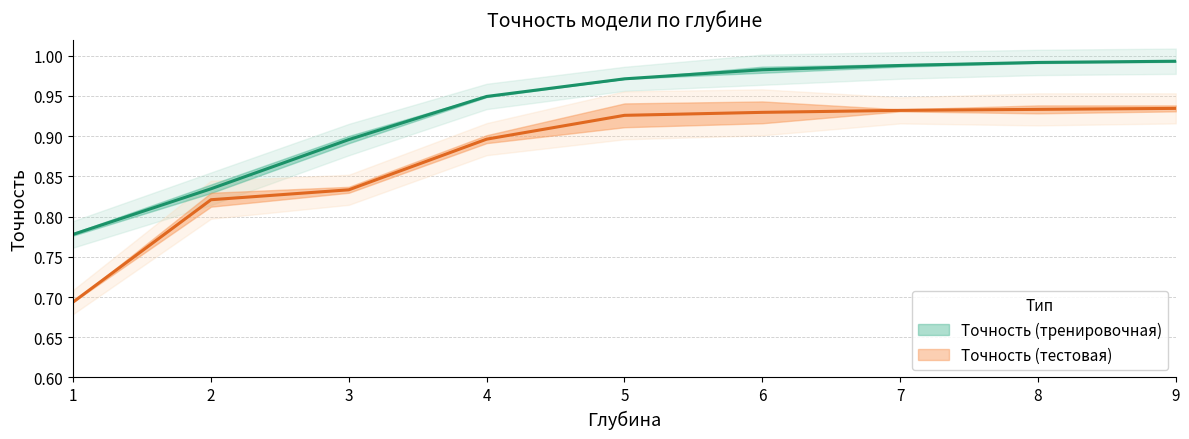

What is the difference between the maximum and minimum values in the Точность (тестовая) run1 series?

0.2